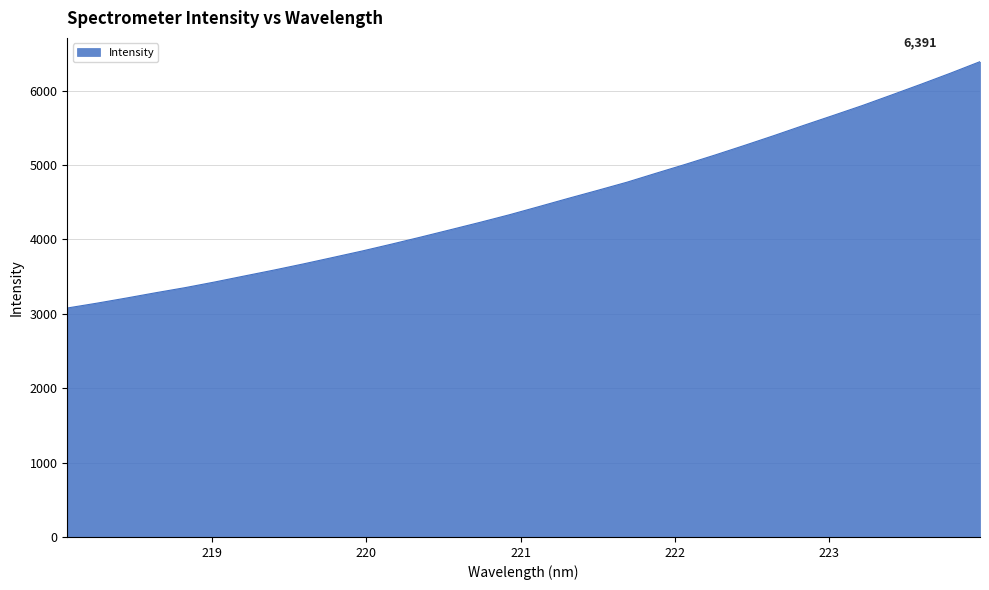

True or false: the data has more than 2 interior local peaks.

False